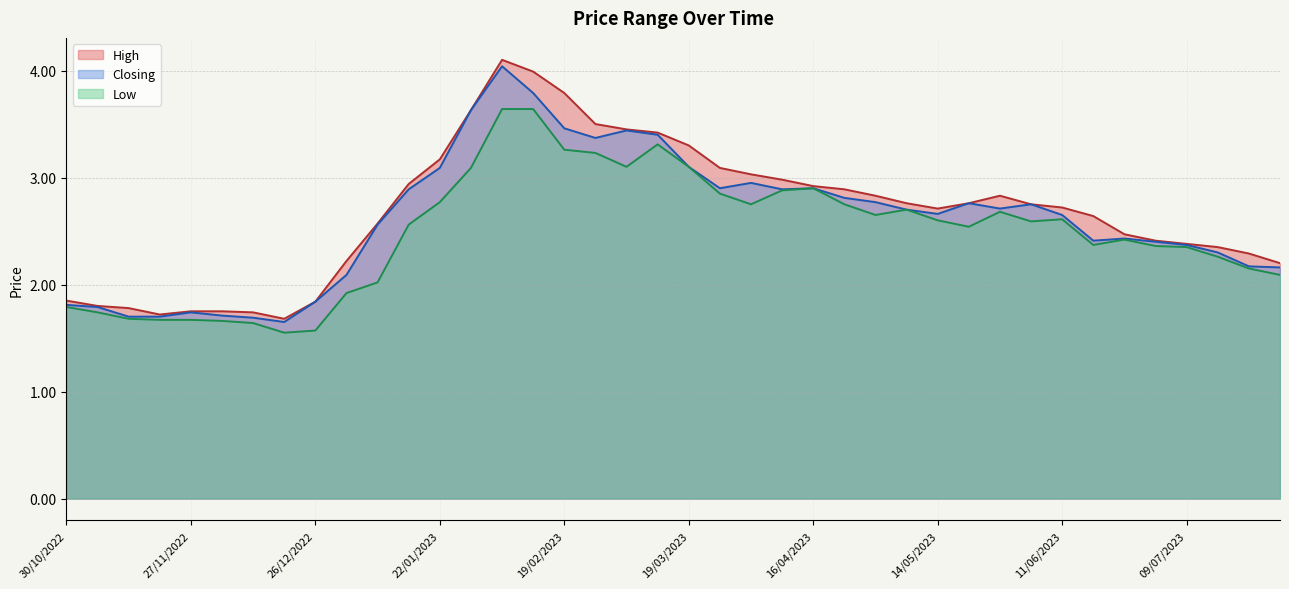

Reading right to left, what are all the values shown in this chart?

High: 30/10/2022=1.9	06/11/2022=1.8	13/11/2022=1.8	20/11/2022=1.7	27/11/2022=1.8	04/12/2022=1.8	11/12/2022=1.7	18/12/2022=1.7	26/12/2022=1.8	02/01/2023=2.2	08/01/2023=2.6	15/01/2023=2.9	22/01/2023=3.2	29/01/2023=3.6	05/02/2023=4.1	12/02/2023=4.0	19/02/2023=3.8	26/02/2023=3.5	05/03/2023=3.5	12/03/2023=3.4	19/03/2023=3.3	26/03/2023=3.1	02/04/2023=3.0	09/04/2023=3.0	16/04/2023=2.9	25/04/2023=2.9	01/05/2023=2.8	07/05/2023=2.8	14/05/2023=2.7	21/05/2023=2.8	28/05/2023=2.8	04/06/2023=2.8	11/06/2023=2.7	18/06/2023=2.6	25/06/2023=2.5	02/07/2023=2.4	09/07/2023=2.4	16/07/2023=2.4	23/07/2023=2.3	30/07/2023=2.2
Low: 30/10/2022=1.8	06/11/2022=1.7	13/11/2022=1.7	20/11/2022=1.7	27/11/2022=1.7	04/12/2022=1.7	11/12/2022=1.6	18/12/2022=1.6	26/12/2022=1.6	02/01/2023=1.9	08/01/2023=2.0	15/01/2023=2.6	22/01/2023=2.8	29/01/2023=3.1	05/02/2023=3.6	12/02/2023=3.6	19/02/2023=3.3	26/02/2023=3.2	05/03/2023=3.1	12/03/2023=3.3	19/03/2023=3.1	26/03/2023=2.9	02/04/2023=2.8	09/04/2023=2.9	16/04/2023=2.9	25/04/2023=2.8	01/05/2023=2.6	07/05/2023=2.7	14/05/2023=2.6	21/05/2023=2.5	28/05/2023=2.7	04/06/2023=2.6	11/06/2023=2.6	18/06/2023=2.4	25/06/2023=2.4	02/07/2023=2.4	09/07/2023=2.4	16/07/2023=2.3	23/07/2023=2.1	30/07/2023=2.1
Closing: 30/10/2022=1.8	06/11/2022=1.8	13/11/2022=1.7	20/11/2022=1.7	27/11/2022=1.7	04/12/2022=1.7	11/12/2022=1.7	18/12/2022=1.6	26/12/2022=1.8	02/01/2023=2.1	08/01/2023=2.6	15/01/2023=2.9	22/01/2023=3.1	29/01/2023=3.6	05/02/2023=4.0	12/02/2023=3.8	19/02/2023=3.5	26/02/2023=3.4	05/03/2023=3.4	12/03/2023=3.4	19/03/2023=3.1	26/03/2023=2.9	02/04/2023=3.0	09/04/2023=2.9	16/04/2023=2.9	25/04/2023=2.8	01/05/2023=2.8	07/05/2023=2.7	14/05/2023=2.7	21/05/2023=2.8	28/05/2023=2.7	04/06/2023=2.8	11/06/2023=2.6	18/06/2023=2.4	25/06/2023=2.4	02/07/2023=2.4	09/07/2023=2.4	16/07/2023=2.3	23/07/2023=2.2	30/07/2023=2.2